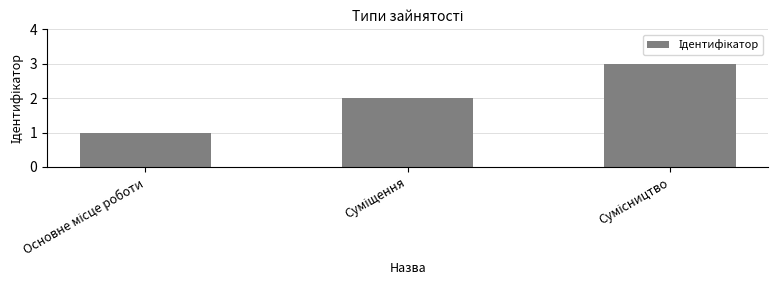

What is the maximum value shown in the chart?

3